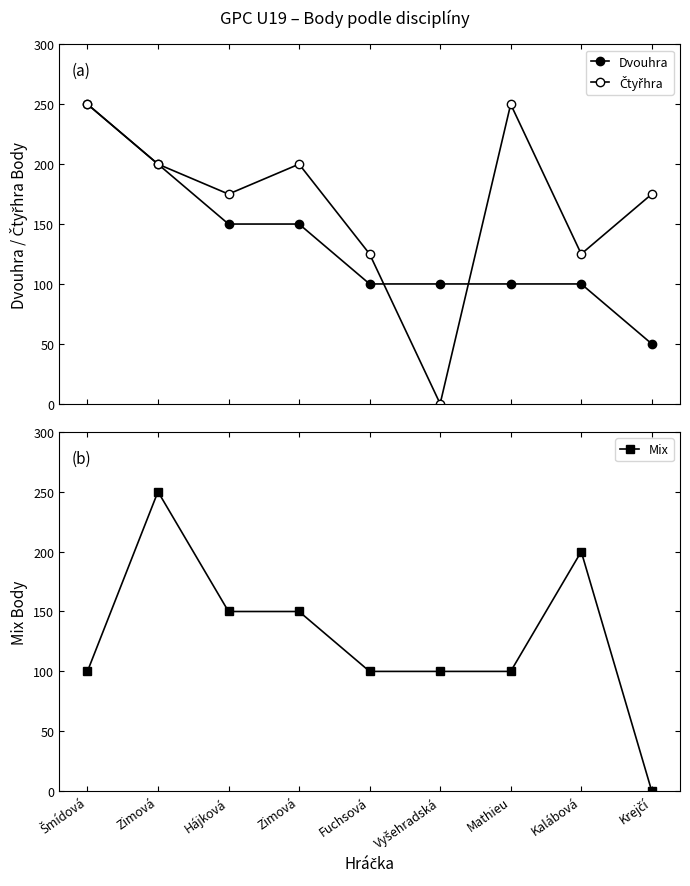

Which category has the highest value in the Dvouhra series?

Šmídová